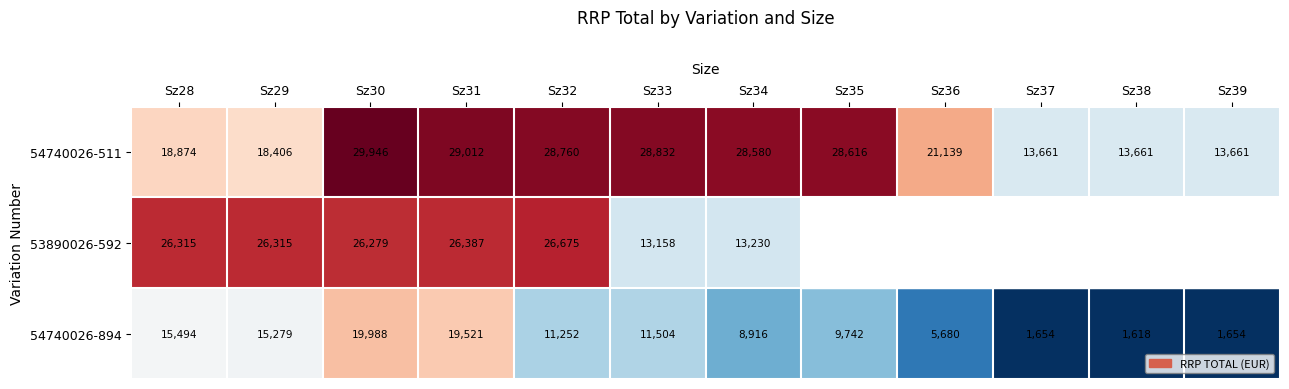

Is the value of 54740026-511 at Sz35 greater than the value of 54740026-894 at Sz31?

Yes